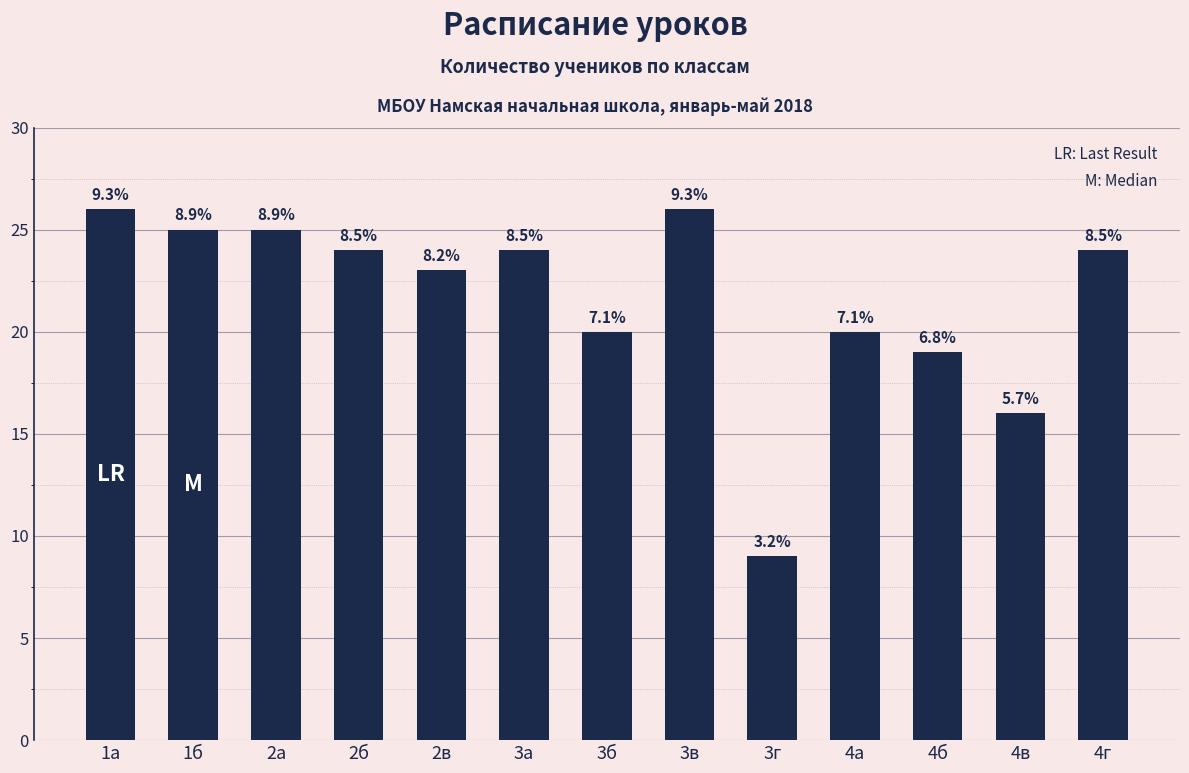

Reading right to left, what are all the values shown in this chart?

4г=24	4в=16	4б=19	4а=20	3г=9	3в=26	3б=20	3а=24	2в=23	2б=24	2а=25	1б=25	1а=26